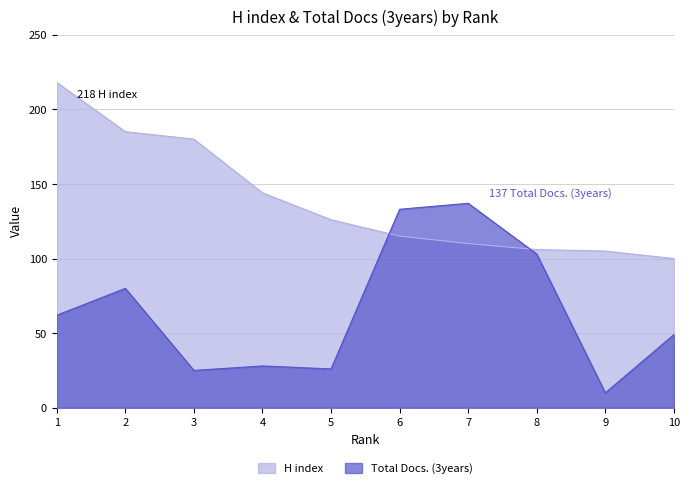

True or false: H index has more than 1 interior local peaks.

False